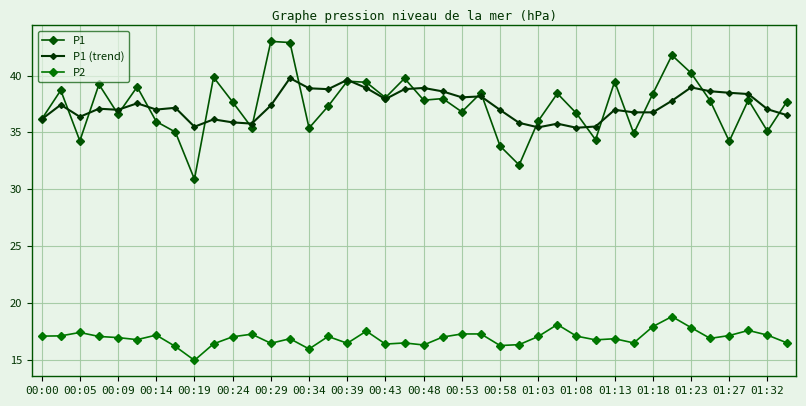

Count the number of data series in this chart.

3